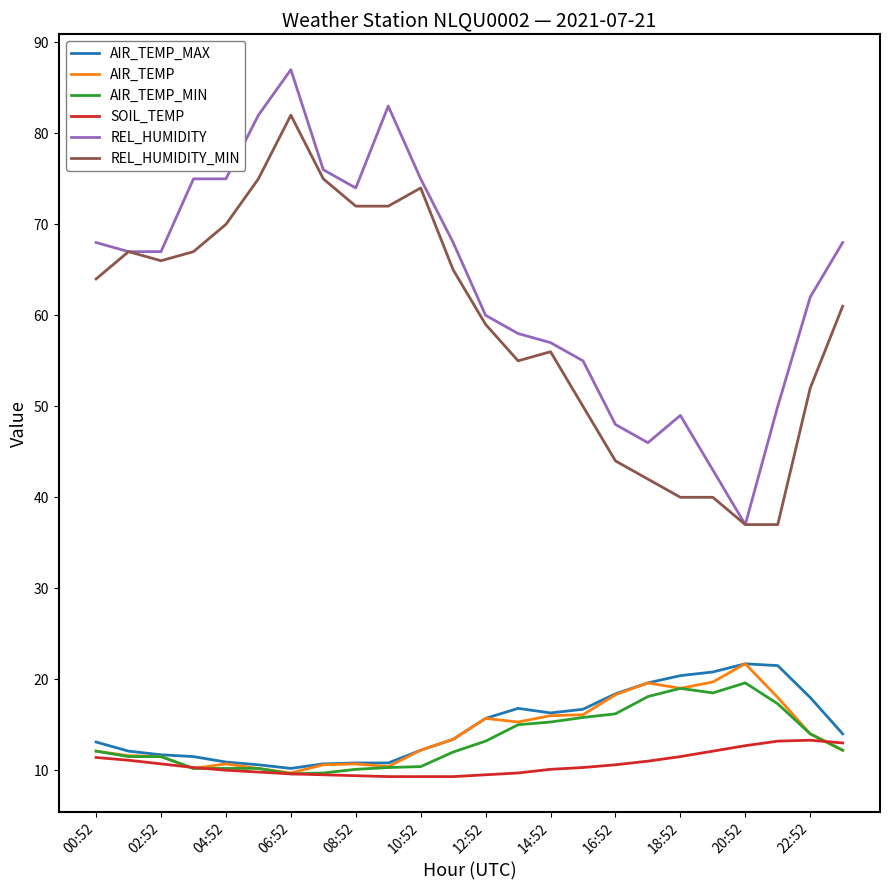

What is the average value of the REL_HUMIDITY series?

63.8